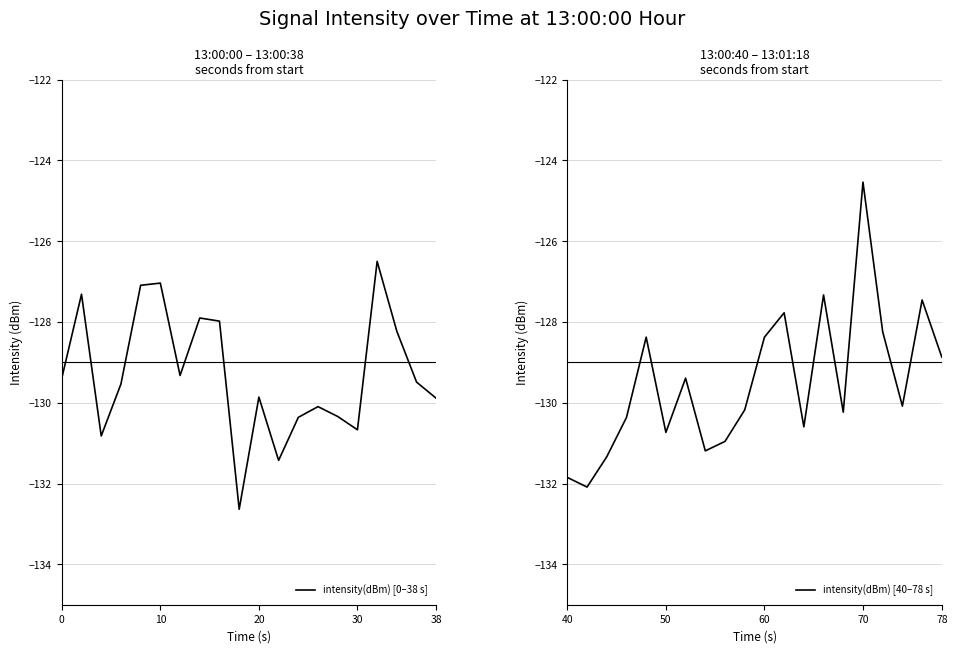

The intensity(dBm) [0–38 s] series shows -129.9 at 38. True or false?

True